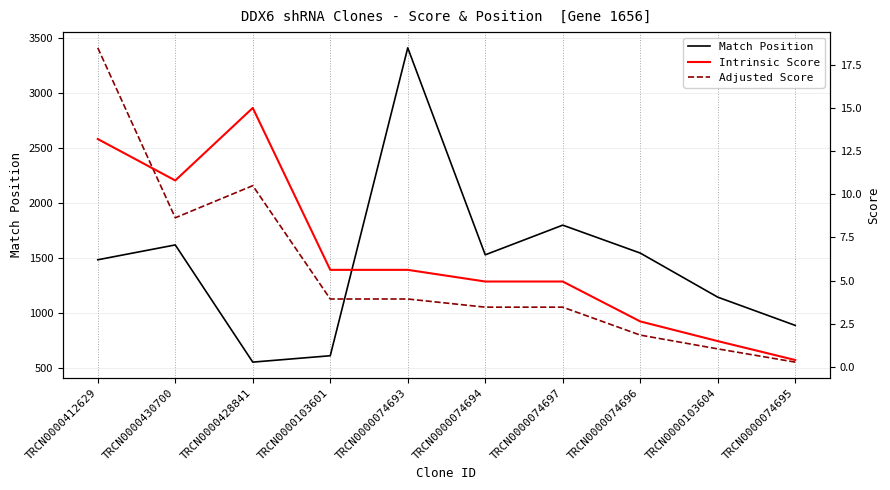

What is the minimum value shown in the chart?

0.3